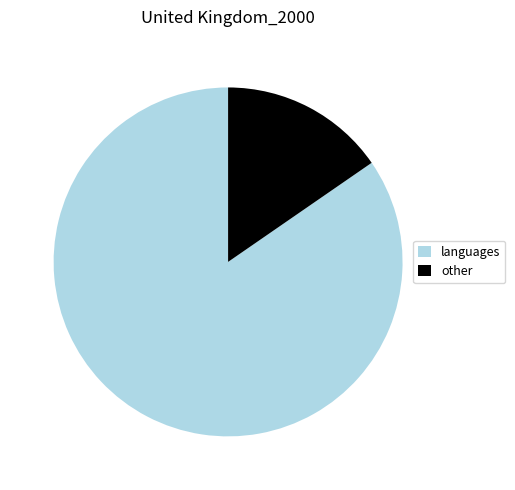

True or false: languages accounts for 85% of the total.

True